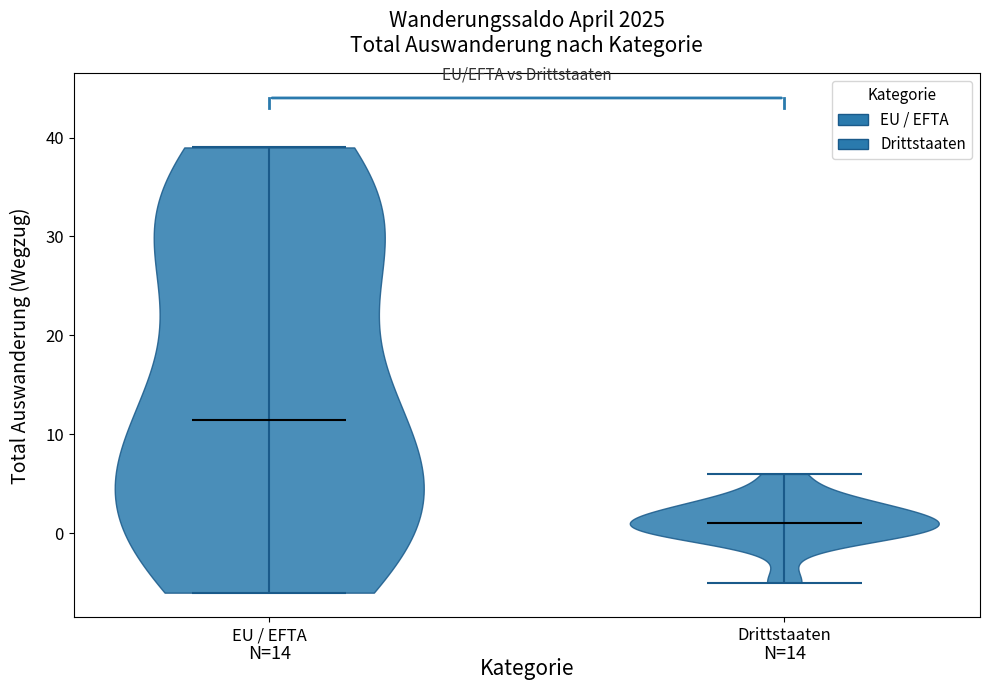

Reading left to right, read every violin against the y-axis: where its median line is, and the lowest and highest points it reaches. The values are not printed on the chart, so give them approximately, as read against the axis.

EU / EFTA: median line 12, lowest point -6, highest point 39
Drittstaaten: median line 1, lowest point -5, highest point 6